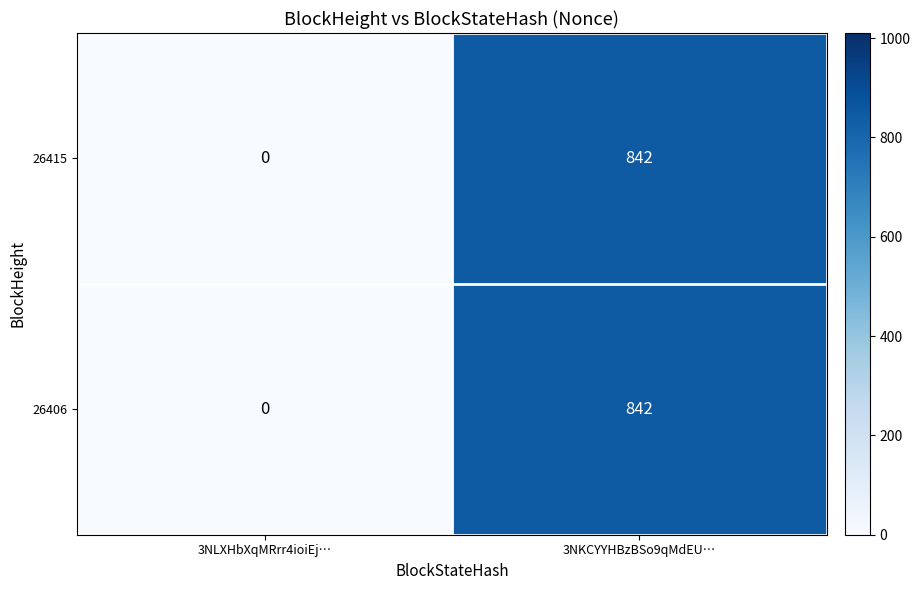

At which category is the sum across all series the highest?

3NKCYYHBzBSo9qMdEU…